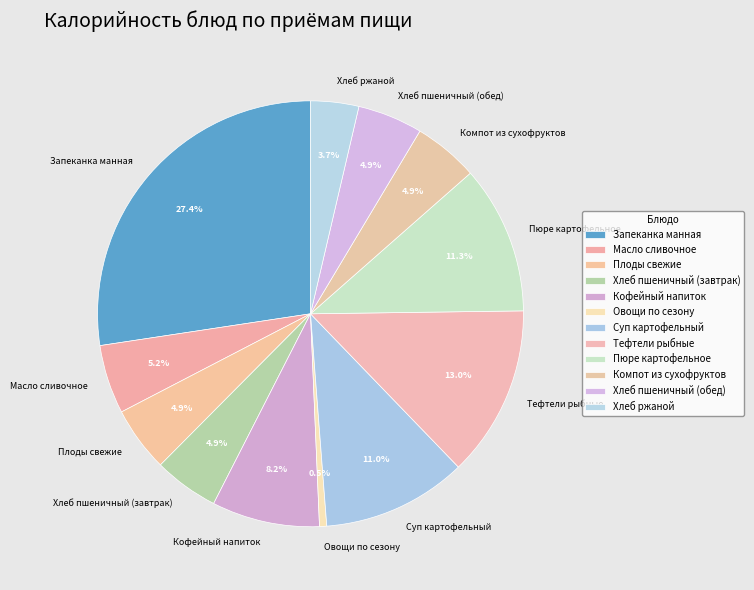

How many slices are in this pie chart?

12